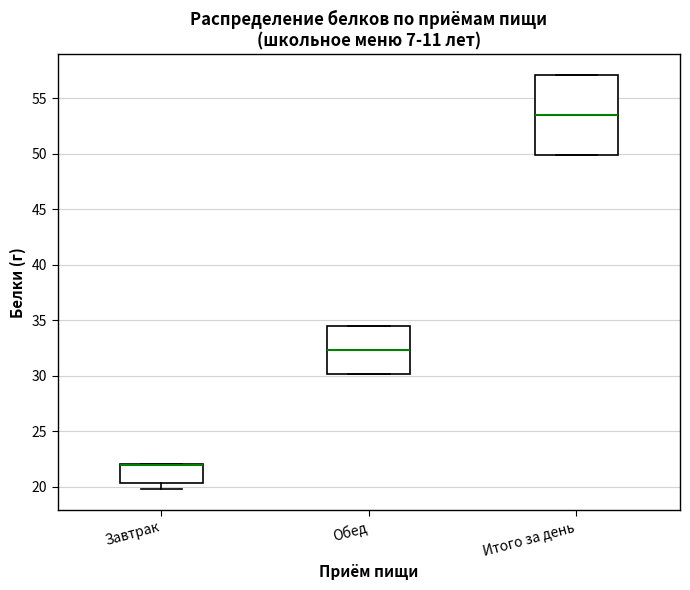

Which box is the tallest, from its lower edge to its upper edge?

Итого за день